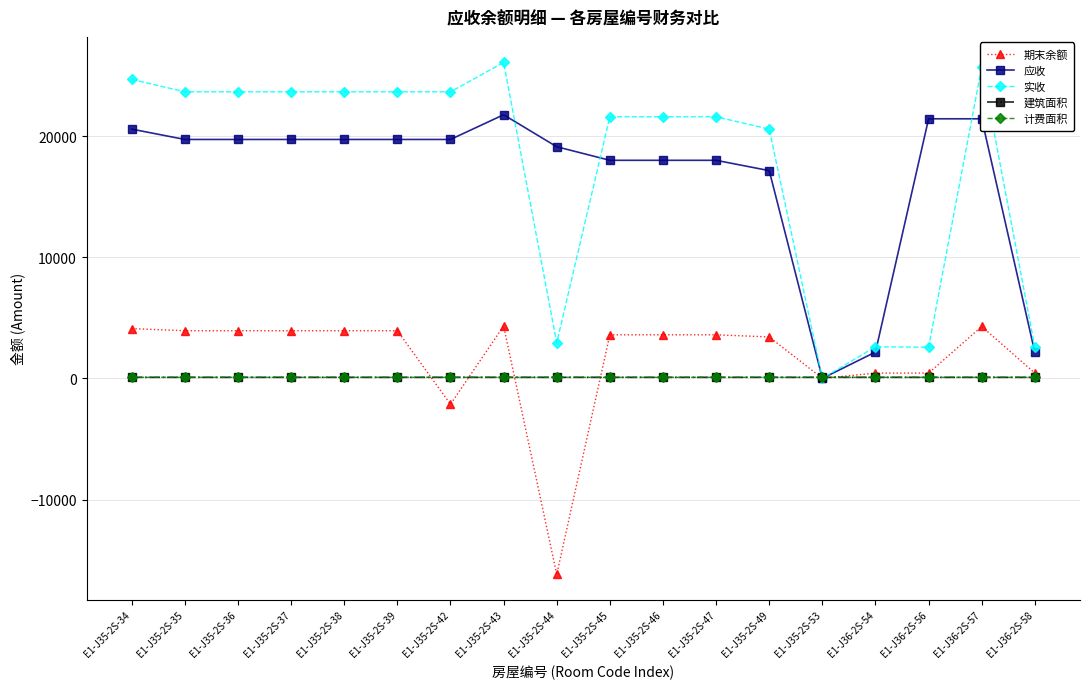

Does the chart display data point markers on the line(s)?

Yes